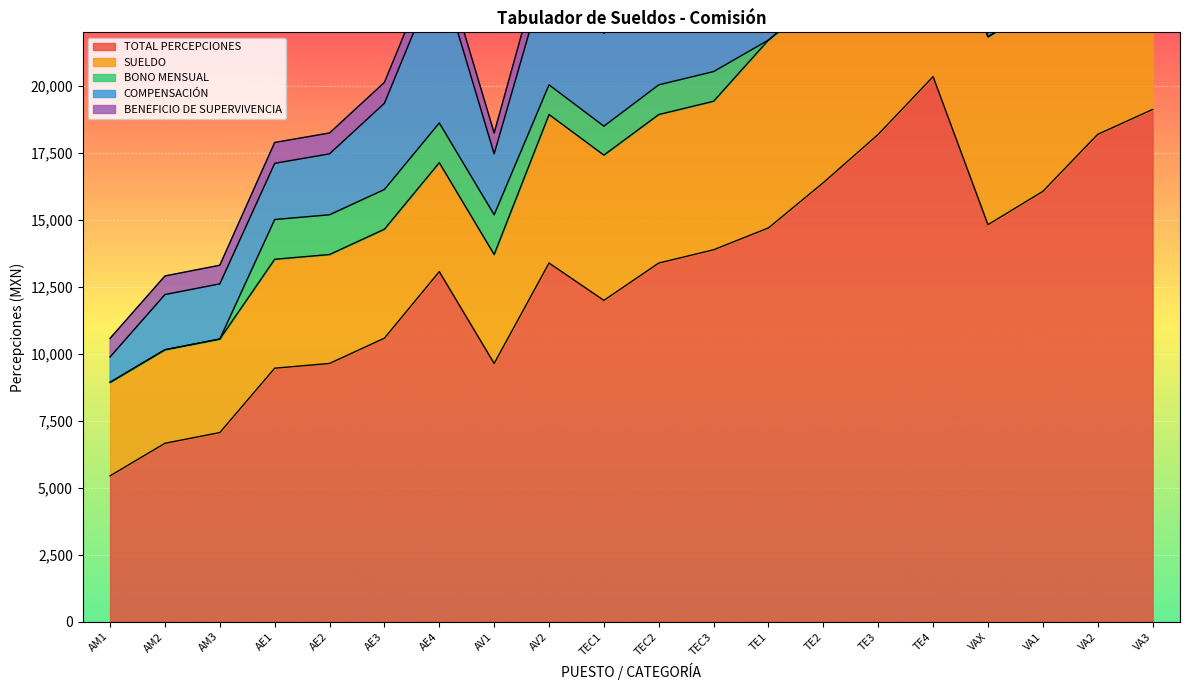

The value of BONO MENSUAL at AE4 is 2244. True or false?

False